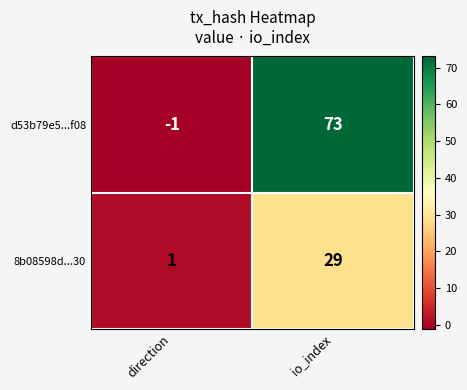

At which label does 8b08598d...30 reach its peak?

io_index